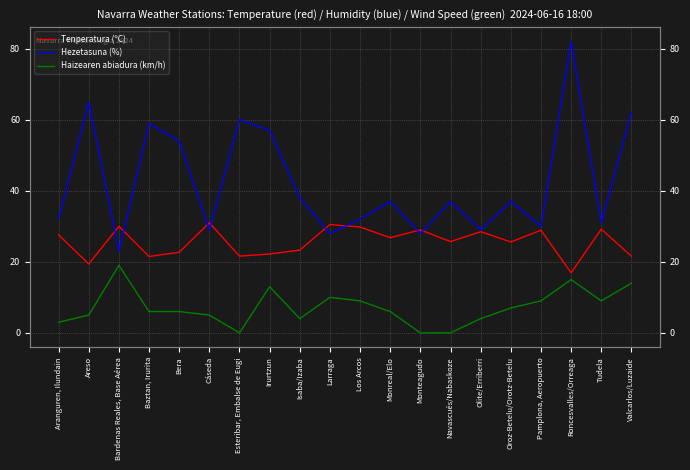

Where is Hezetasuna (%) nearest to the value 52?

Bera